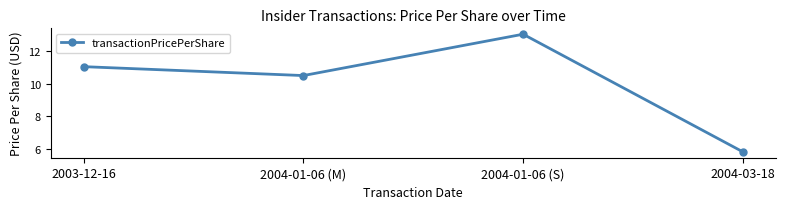

Is it true that the value at 2004-01-06 (M) is 10.5?

True